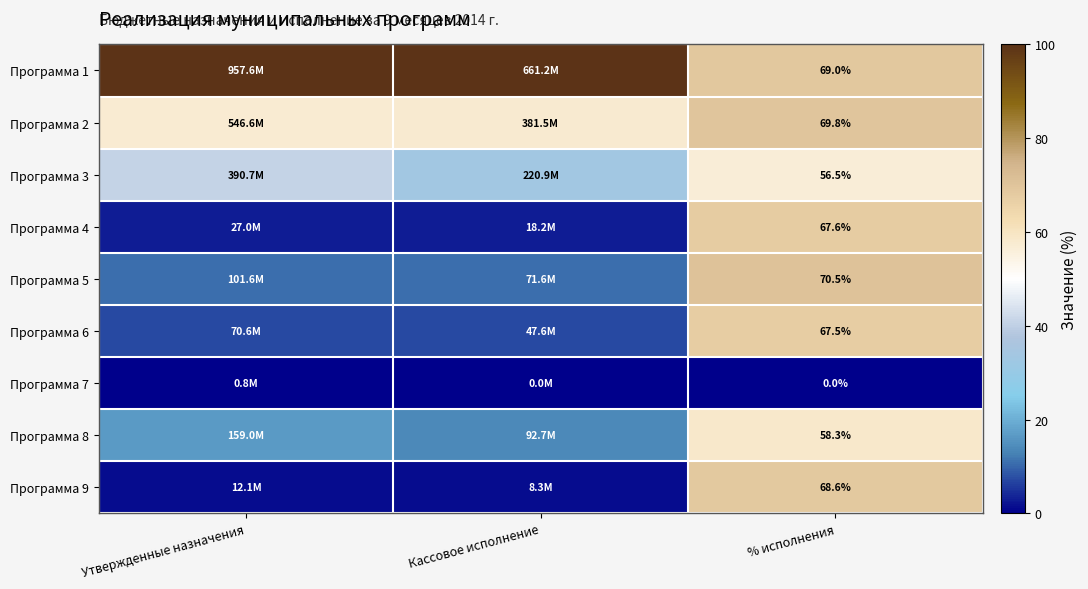

What is the total value across all series at Утвержденные назначения?

236.6